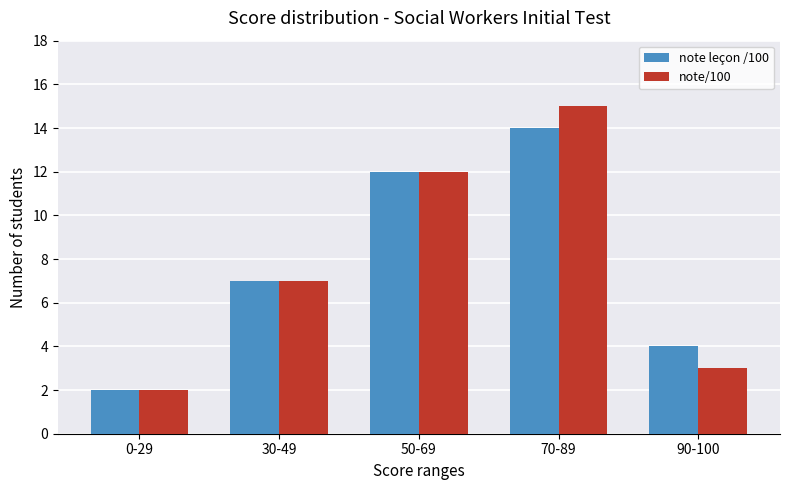

At which category does the chart reach its minimum across all series?

0-29